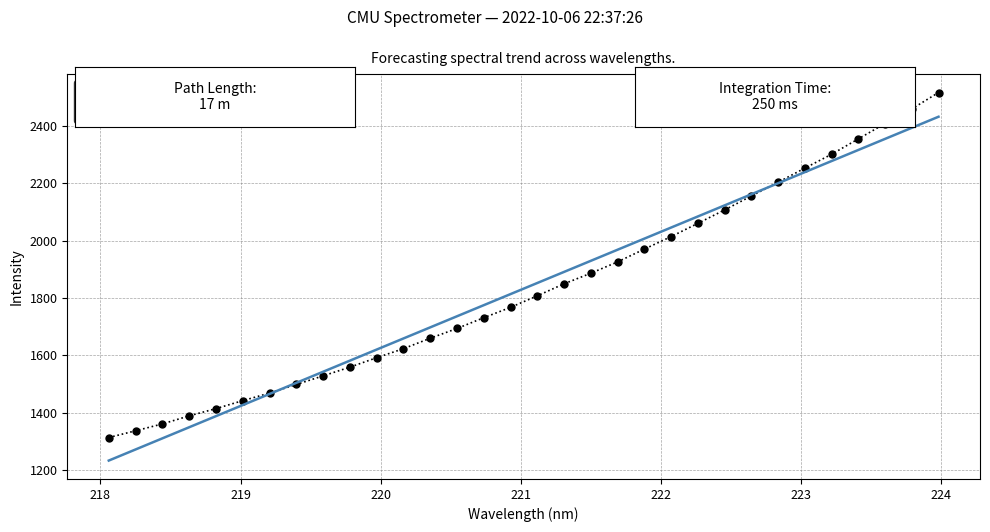

Which series has the largest range (max minus min)?

Spectral Intensity - Observed